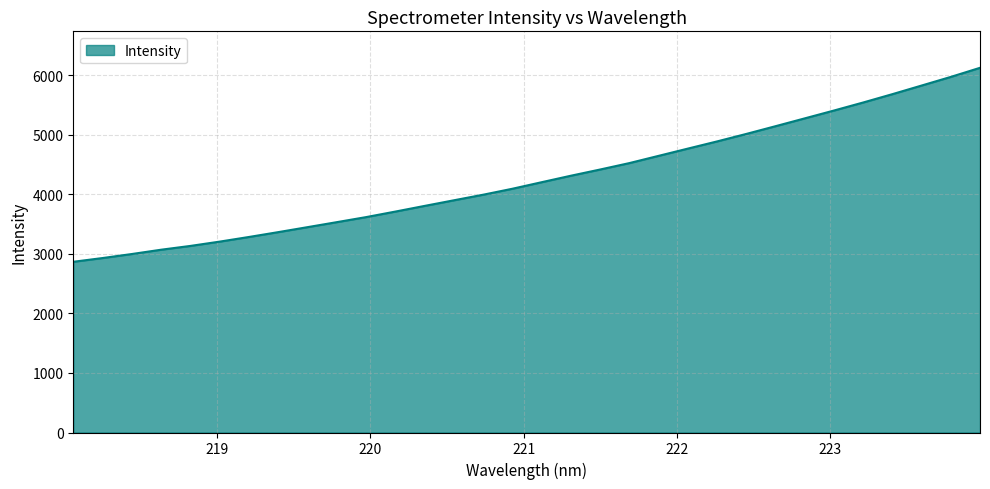

True or false: there are more than 0 points higher than both neighbors.

False